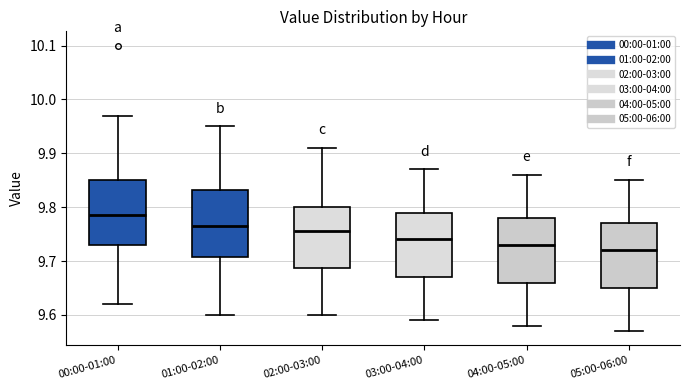

Reading left to right, read every box against the y-axis: the position of its median line, the range the box covers, and the ends of its whiskers. The values are not printed on the chart, so give them approximately, as read against the axis.

00:00-01:00: median 9.79, box 9.73 to 9.85, whiskers 9.62 to 9.97
01:00-02:00: median 9.77, box 9.71 to 9.83, whiskers 9.60 to 9.95
02:00-03:00: median 9.76, box 9.69 to 9.80, whiskers 9.60 to 9.91
03:00-04:00: median 9.74, box 9.67 to 9.79, whiskers 9.59 to 9.87
04:00-05:00: median 9.73, box 9.66 to 9.78, whiskers 9.58 to 9.86
05:00-06:00: median 9.72, box 9.65 to 9.77, whiskers 9.57 to 9.85